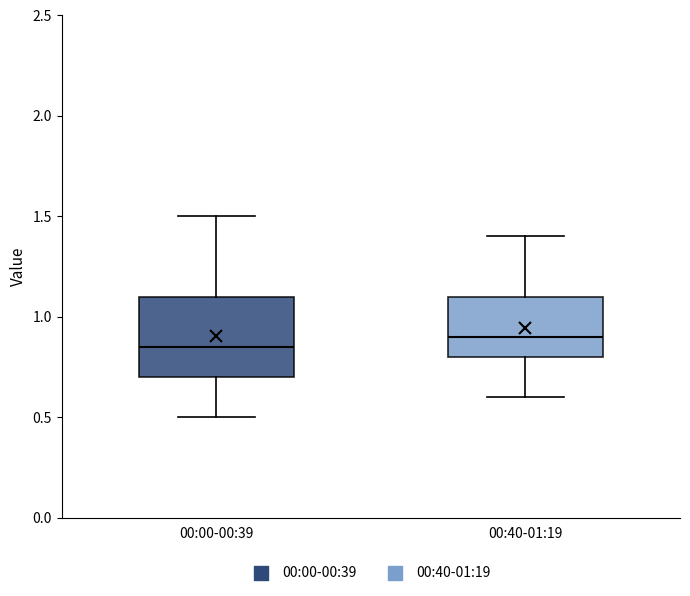

Where does the median line of the box for 00:40-01:19 sit on the y-axis? The values are not printed on the chart, so give them approximately, as read against the axis.

0.90